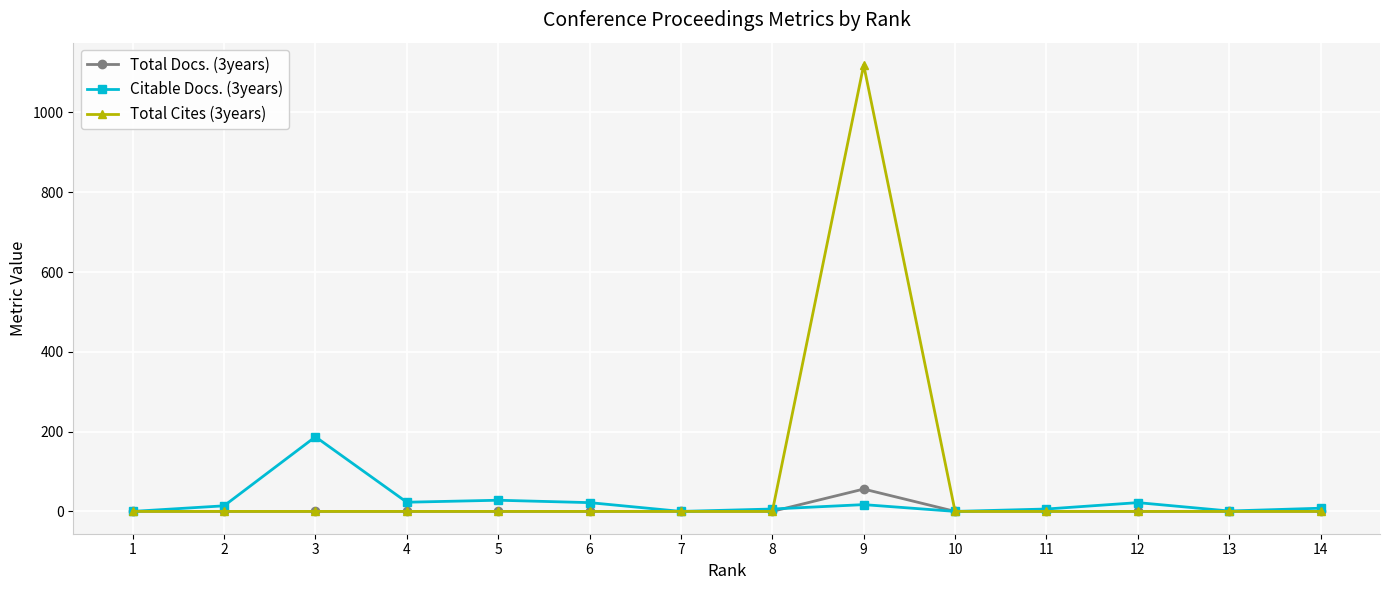

At how many categories does at least one series exceed 547?

1